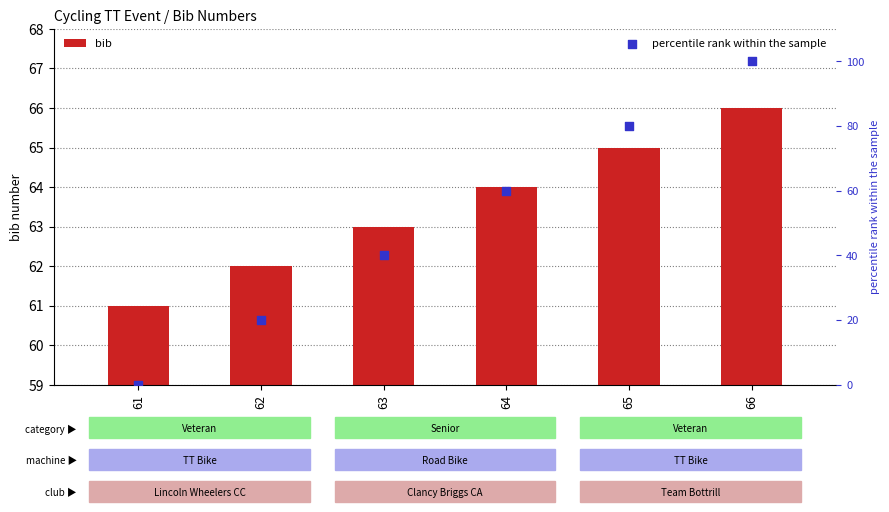

At which category is the sum across all series the highest?

66